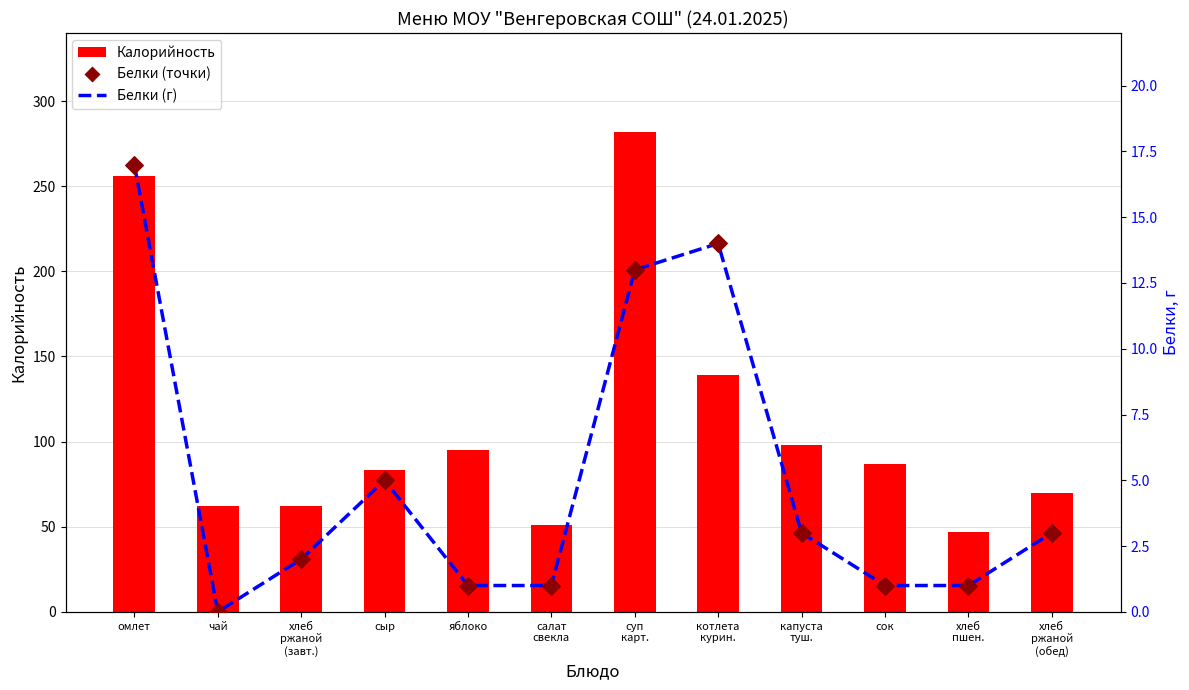

Which series contains the highest Y value?

Калорийность